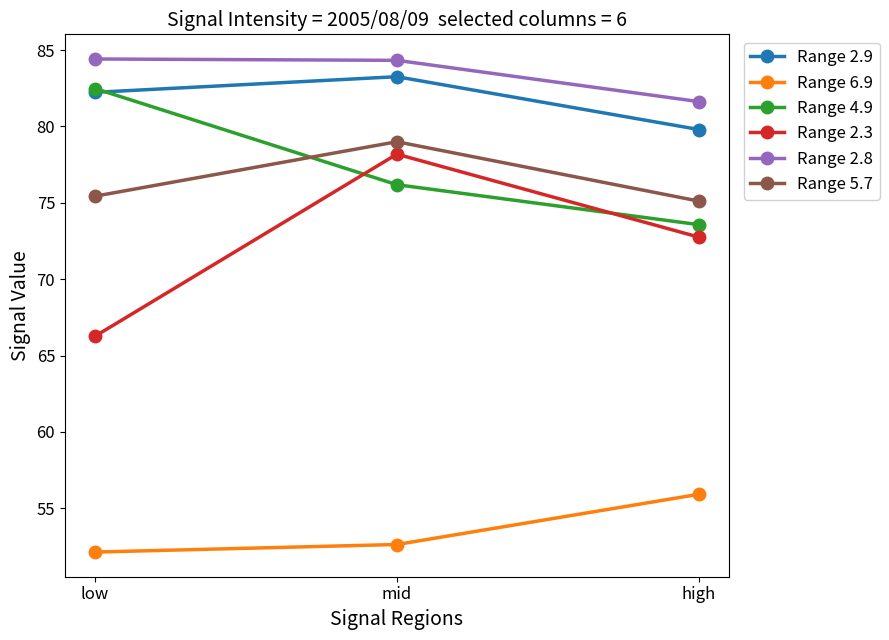

Which series has the largest total across all categories?

Range 2.8